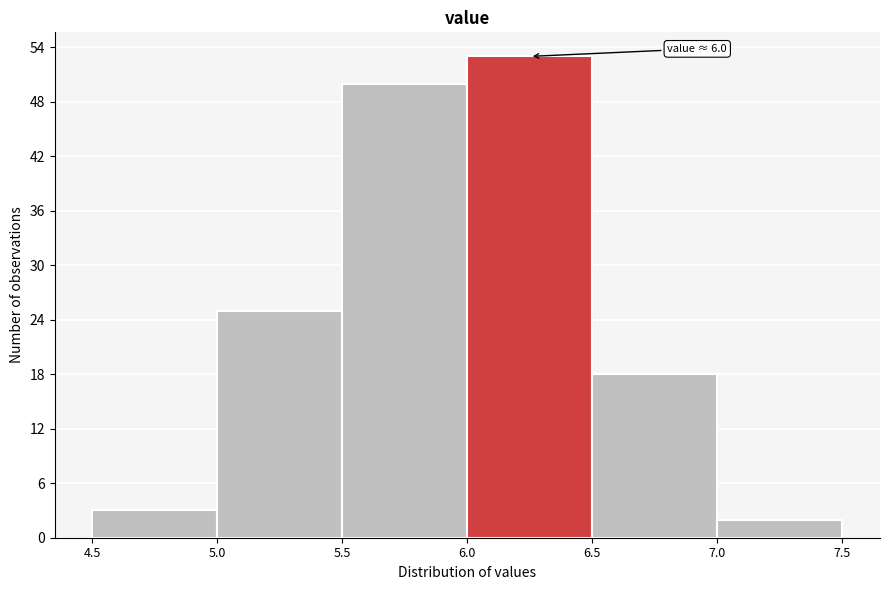

Which range on the x-axis has the tallest bar?

6.0 to 6.5